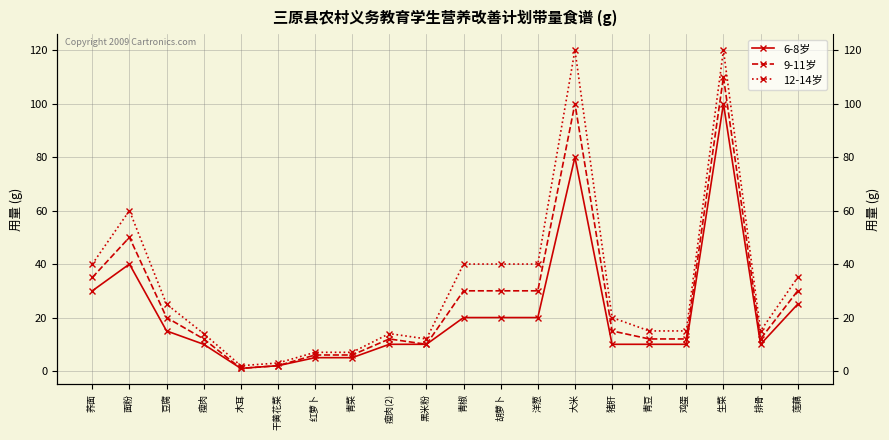

What is the greatest value displayed?

120